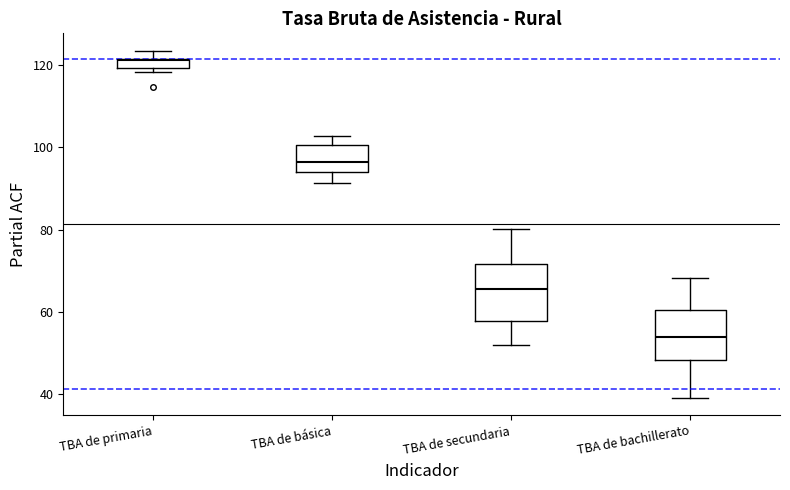

Where is the lower edge of the box for TBA de primaria on the y-axis? The values are not printed on the chart, so give them approximately, as read against the axis.

120